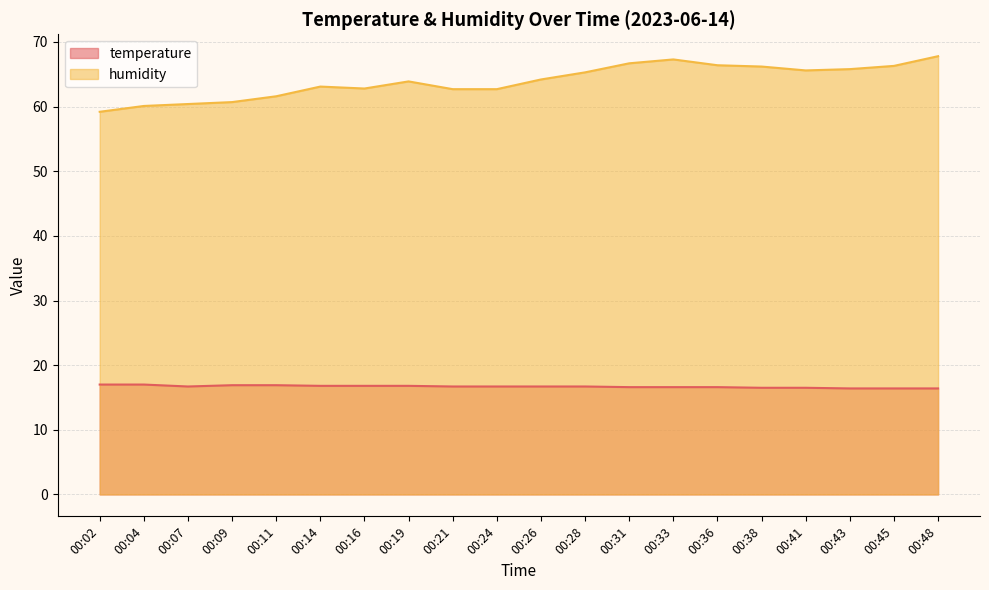

True or false: humidity and temperature intersect in this chart.

False